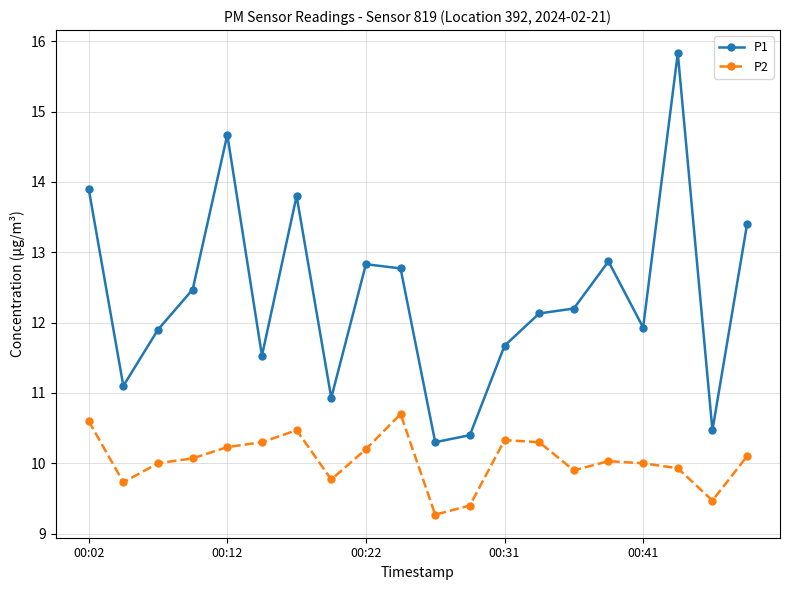

Which series has the largest range (max minus min)?

P1